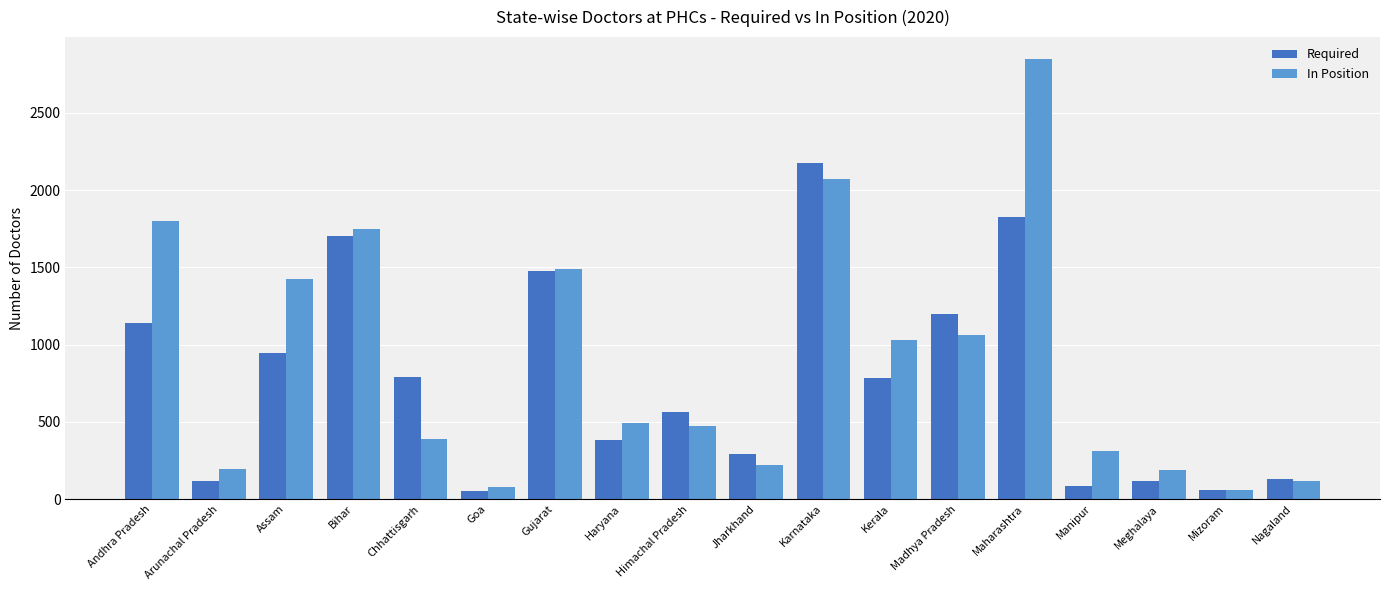

What are all the series names shown in the legend?

Required, In Position